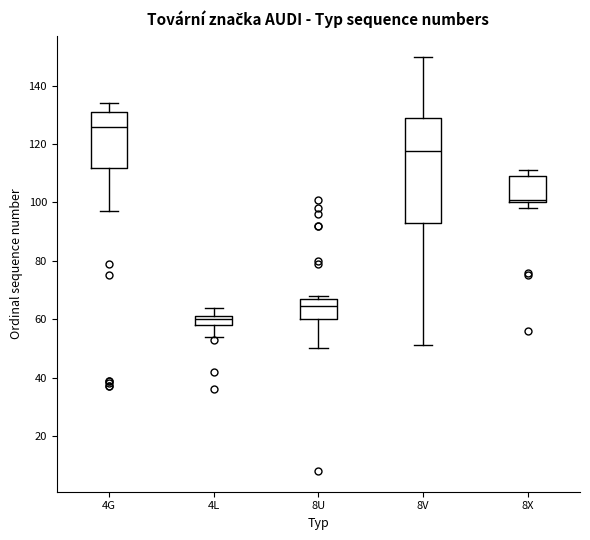

Reading left to right, read every box against the y-axis: the position of its median line, the range the box covers, and the ends of its whiskers. The values are not printed on the chart, so give them approximately, as read against the axis.

4G: median 126, box 112 to 132, whiskers 98 to 134
4L: median 60, box 58 to 62, whiskers 54 to 64
8U: median 64, box 60 to 68, whiskers 50 to 68 (just above the box's upper edge)
8V: median 118, box 94 to 130, whiskers 52 to 150
8X: median 102, box 100 to 110, whiskers 98 to 112